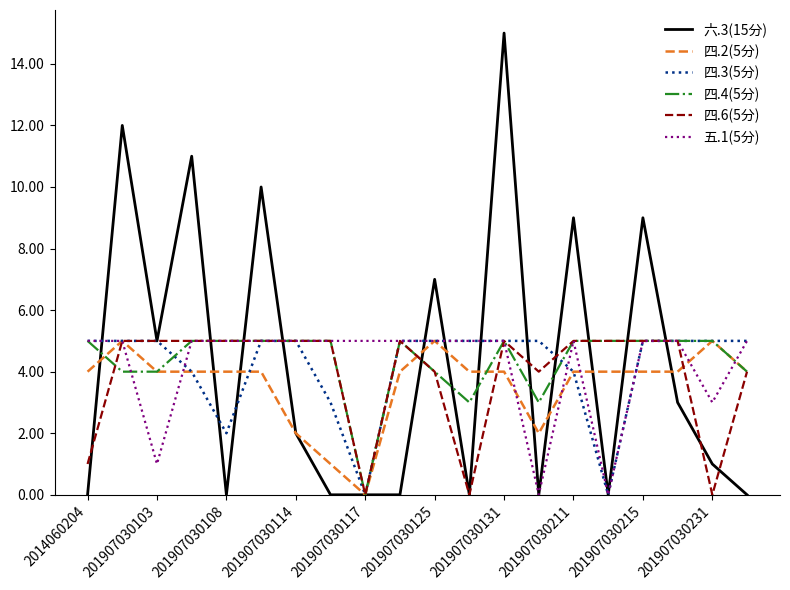

What is the greatest value displayed?

15